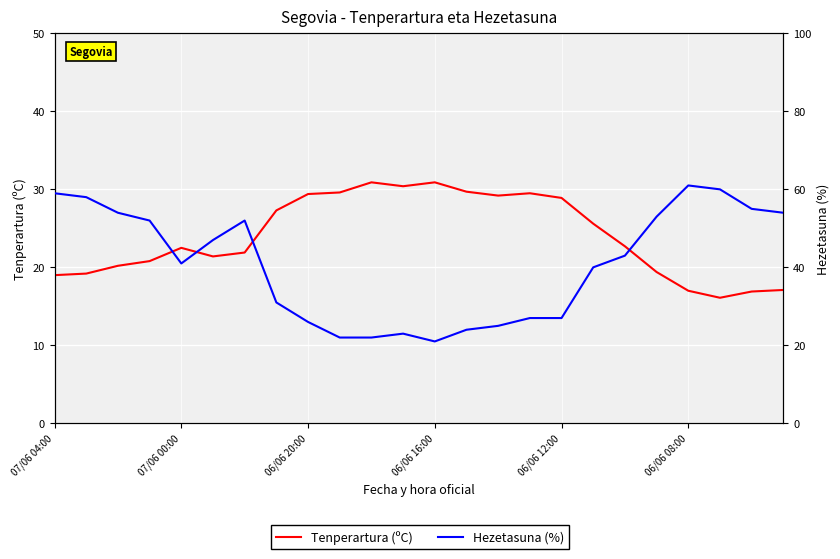

What is the average value of the Tenperartura (ºC) series?

24.0